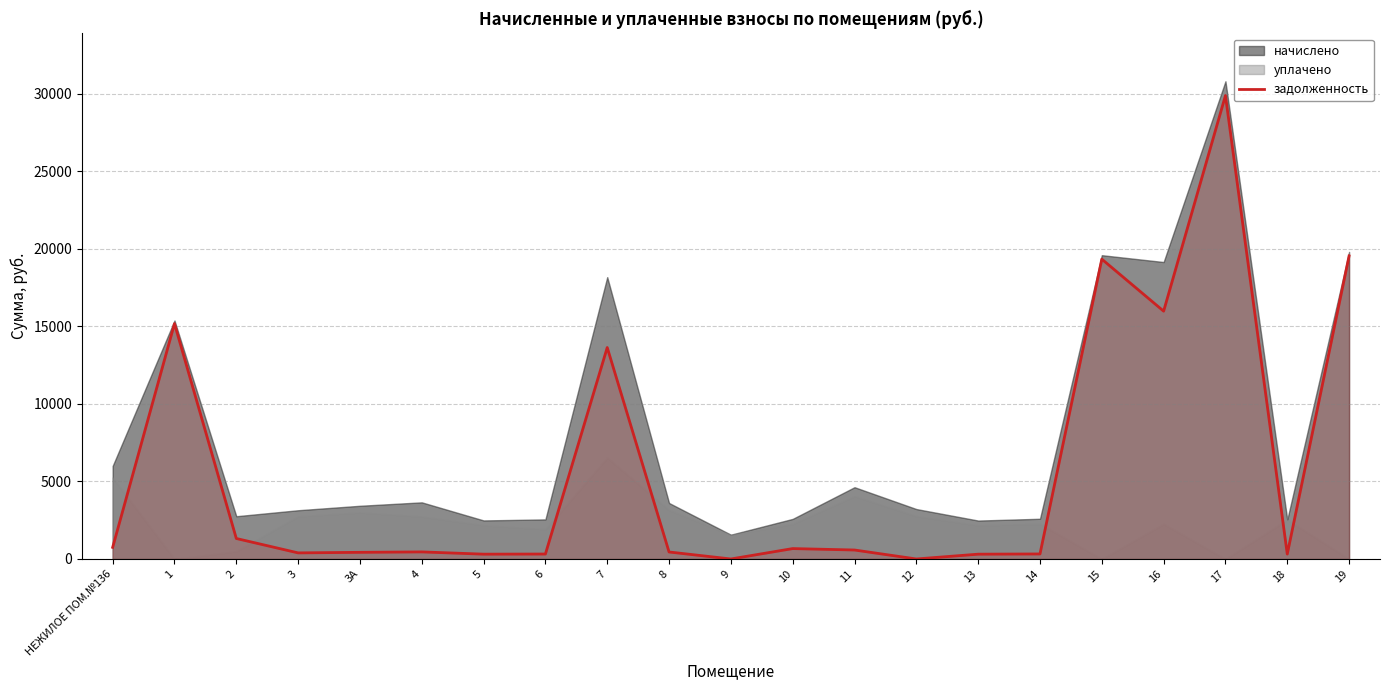

Which has a higher value, 11 or 9?

11